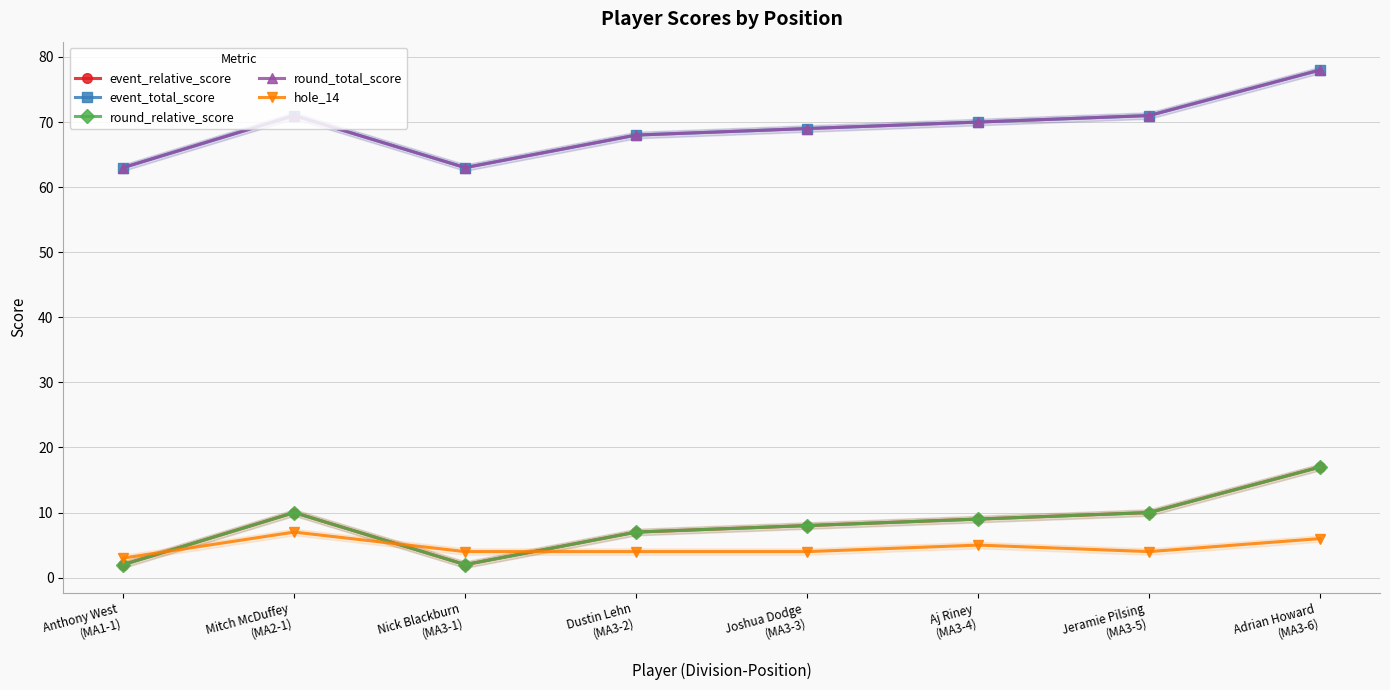

What is the value of the round_total_score point at the 3rd from the left?

63